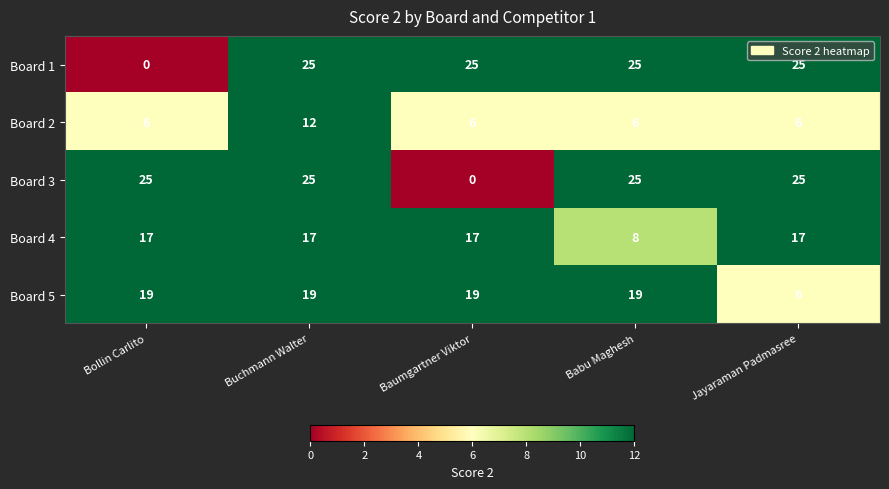

The Board 2 series shows 10 at Baumgartner Viktor. True or false?

False